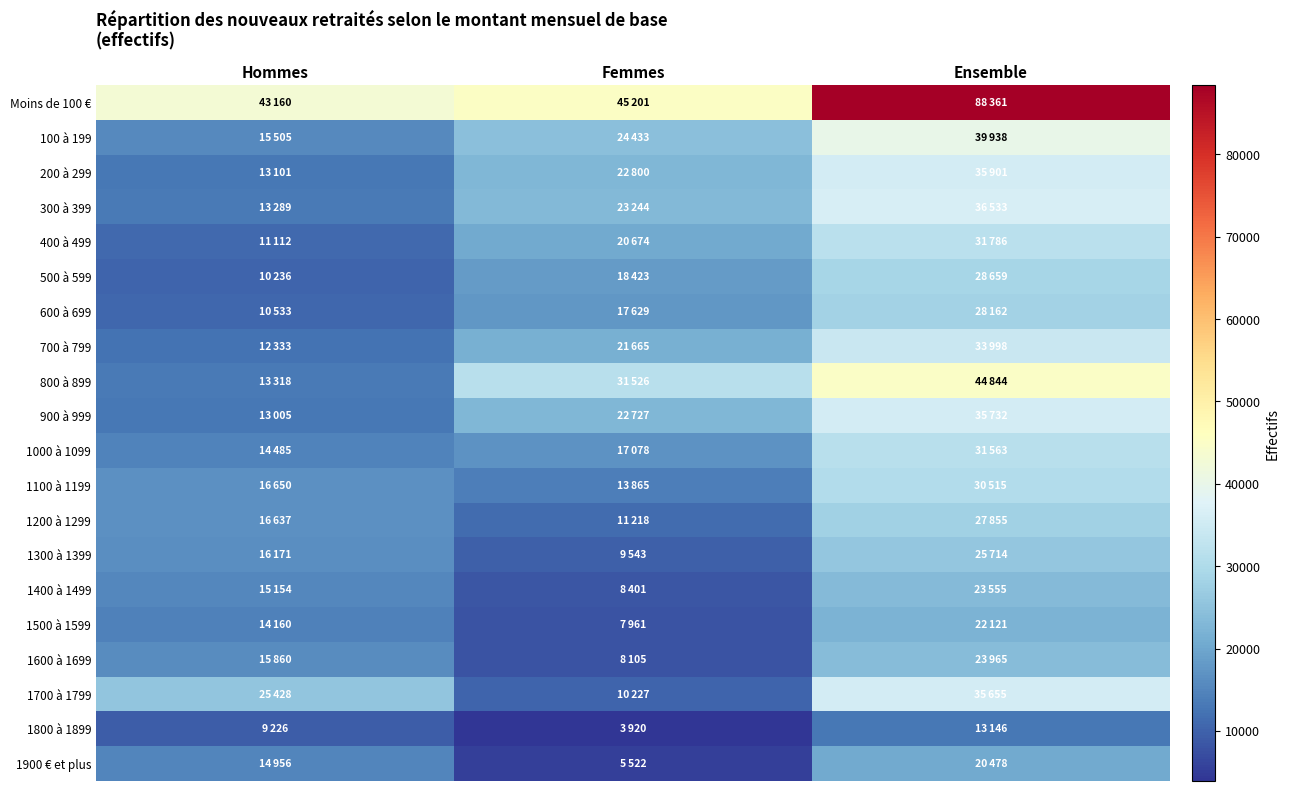

At how many categories does at least one series exceed 81956?

1